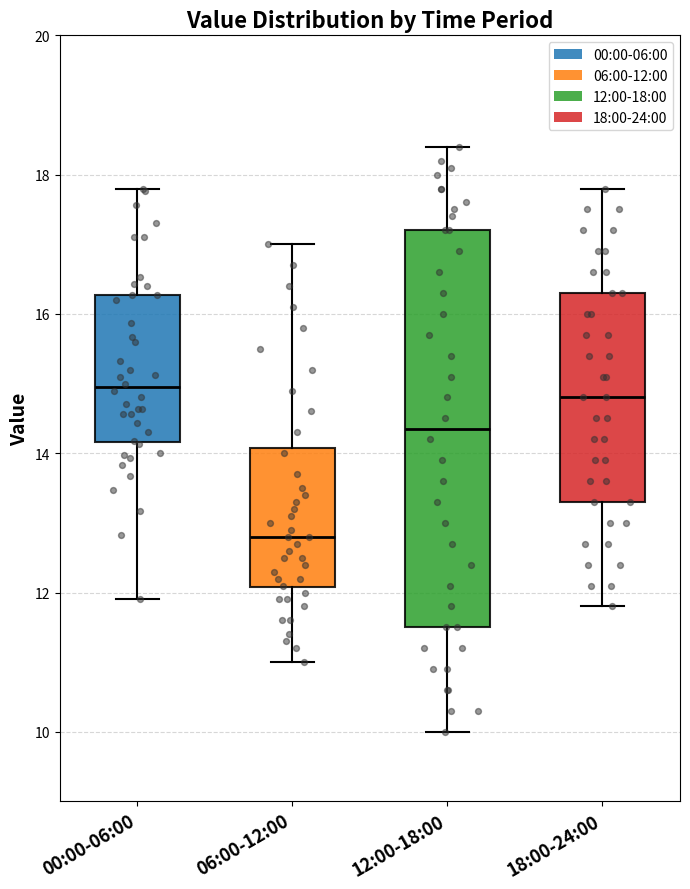

Reading left to right, read every box against the y-axis: the position of its median line, the range the box covers, and the ends of its whiskers. The values are not printed on the chart, so give them approximately, as read against the axis.

00:00-06:00: median 15.0, box 14.2 to 16.2, whiskers 12.0 to 17.8
06:00-12:00: median 12.8, box 12.0 to 14.0, whiskers 11.0 to 17.0
12:00-18:00: median 14.4, box 11.6 to 17.2, whiskers 10.0 to 18.4
18:00-24:00: median 14.8, box 13.4 to 16.4, whiskers 11.8 to 17.8